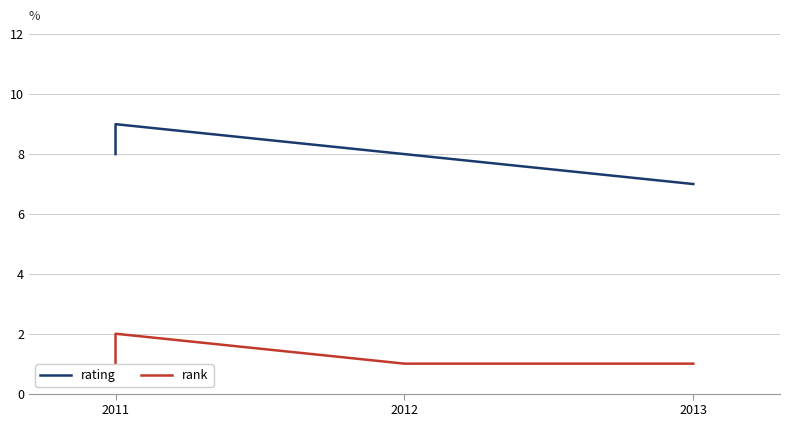

Where is rating nearest to the value 8?

2011